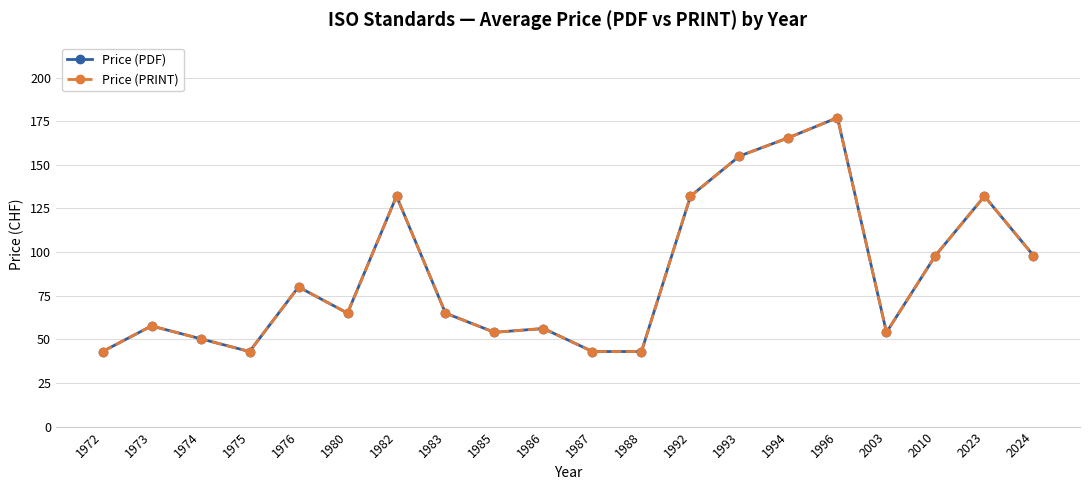

Is this an area chart (filled region under the line)?

No